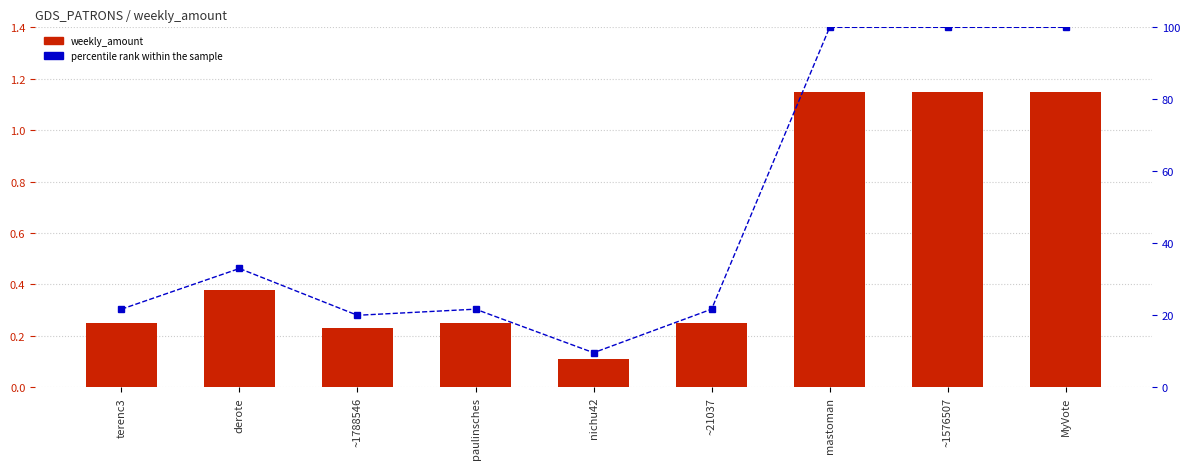

The percentile rank within the sample series shows 169.2 at MyVote. True or false?

False